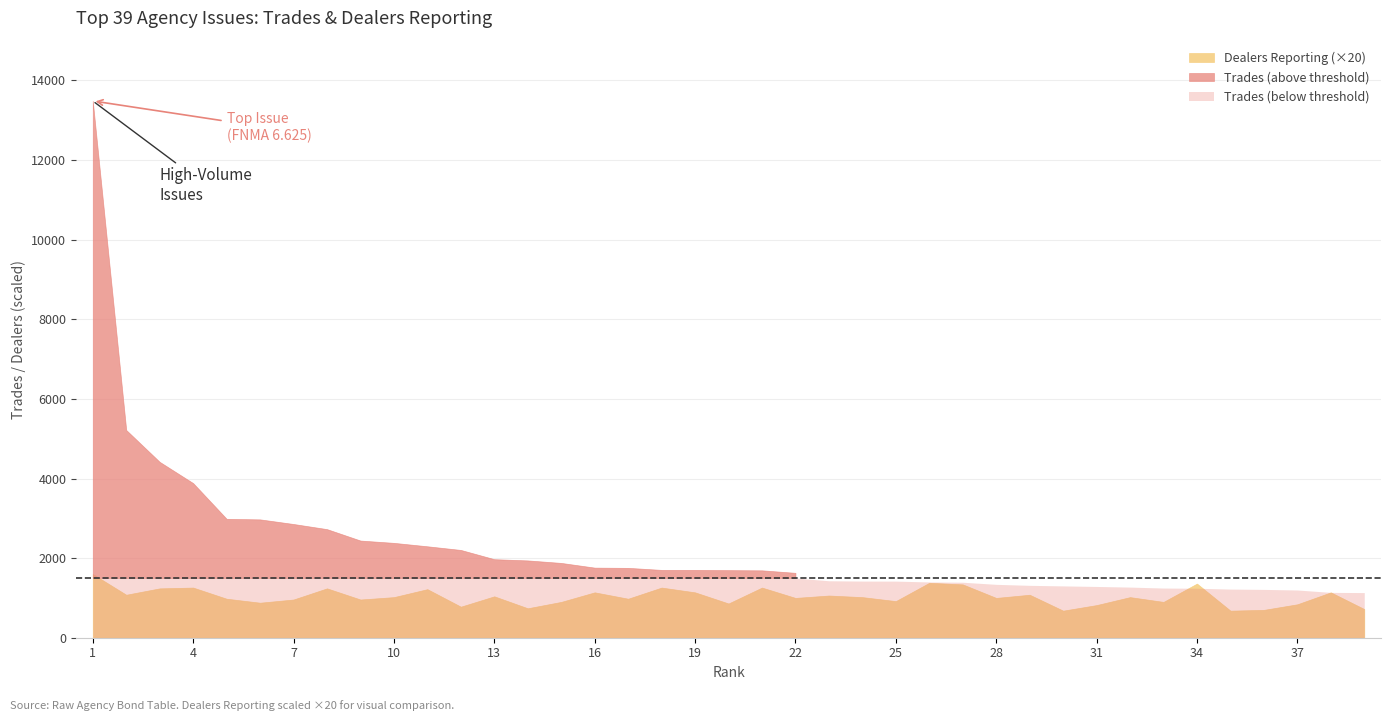

At which label is Dealers Reporting closest to 57?

16